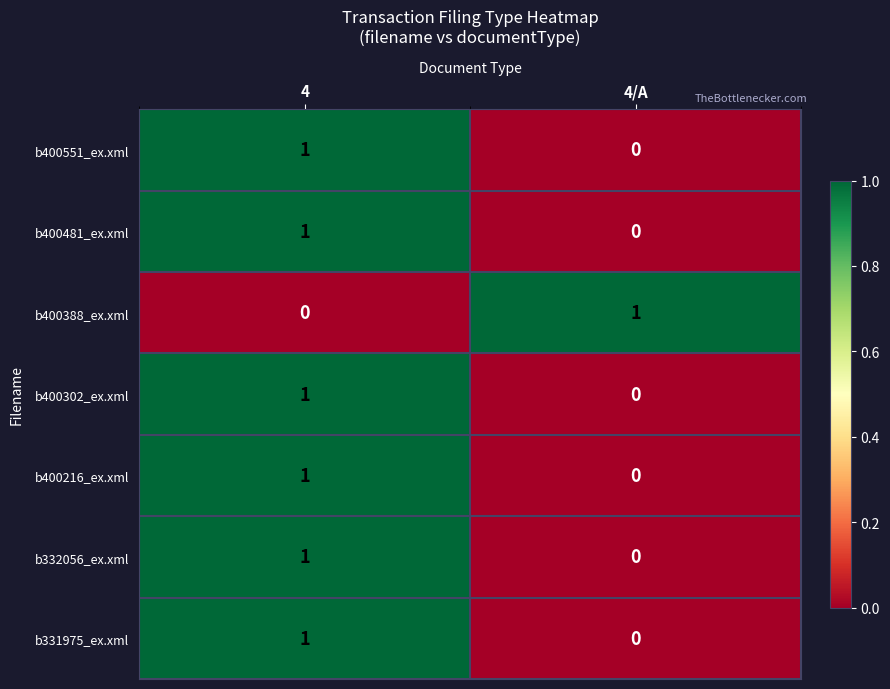

At which label does b332056_ex.xml reach its minimum?

4/A